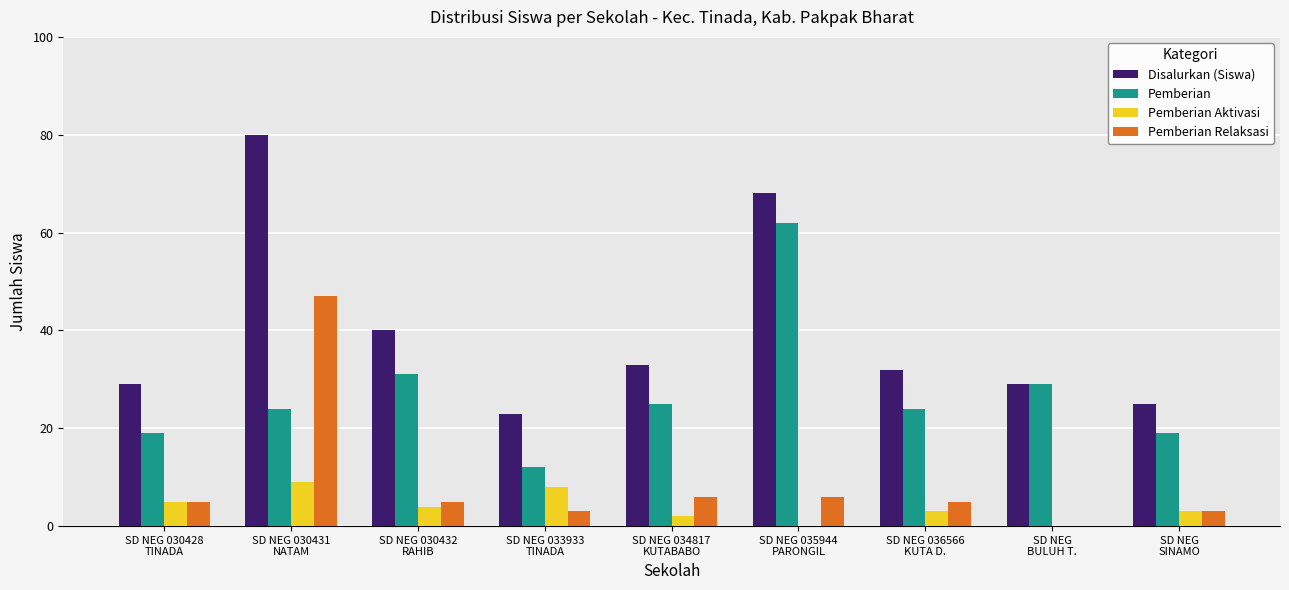

Are the bars horizontal?

No